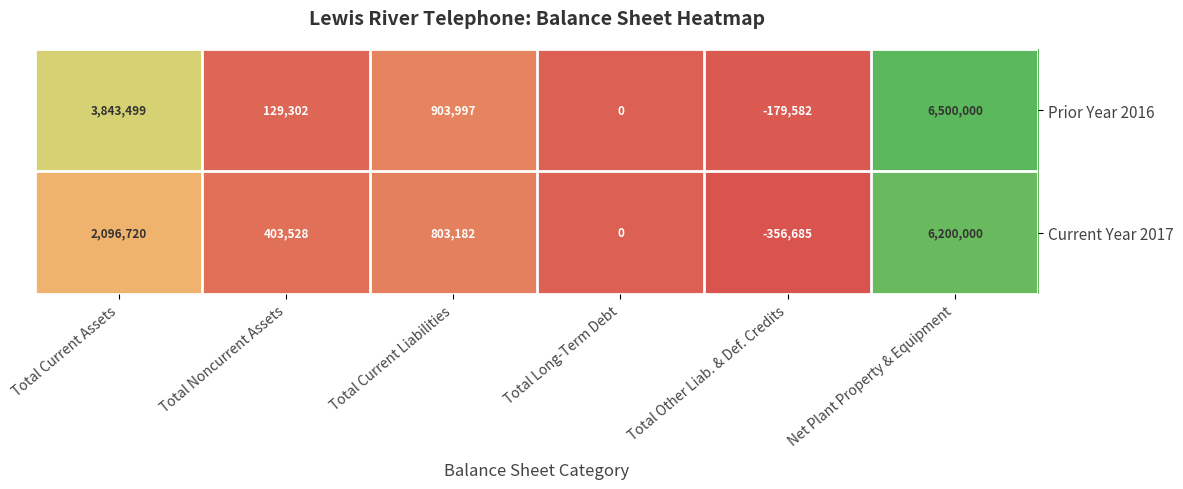

At how many categories does at least one series exceed 3522635?

2